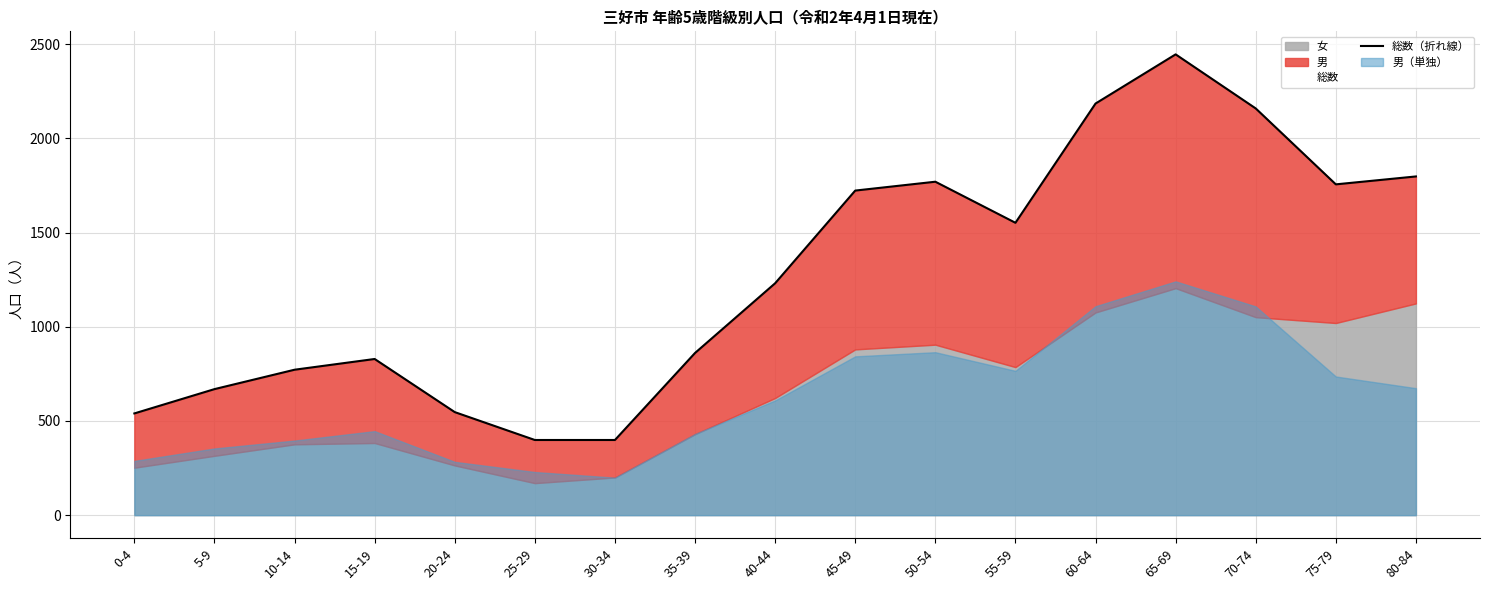

What is the label of the 14th point from the right?

15-19